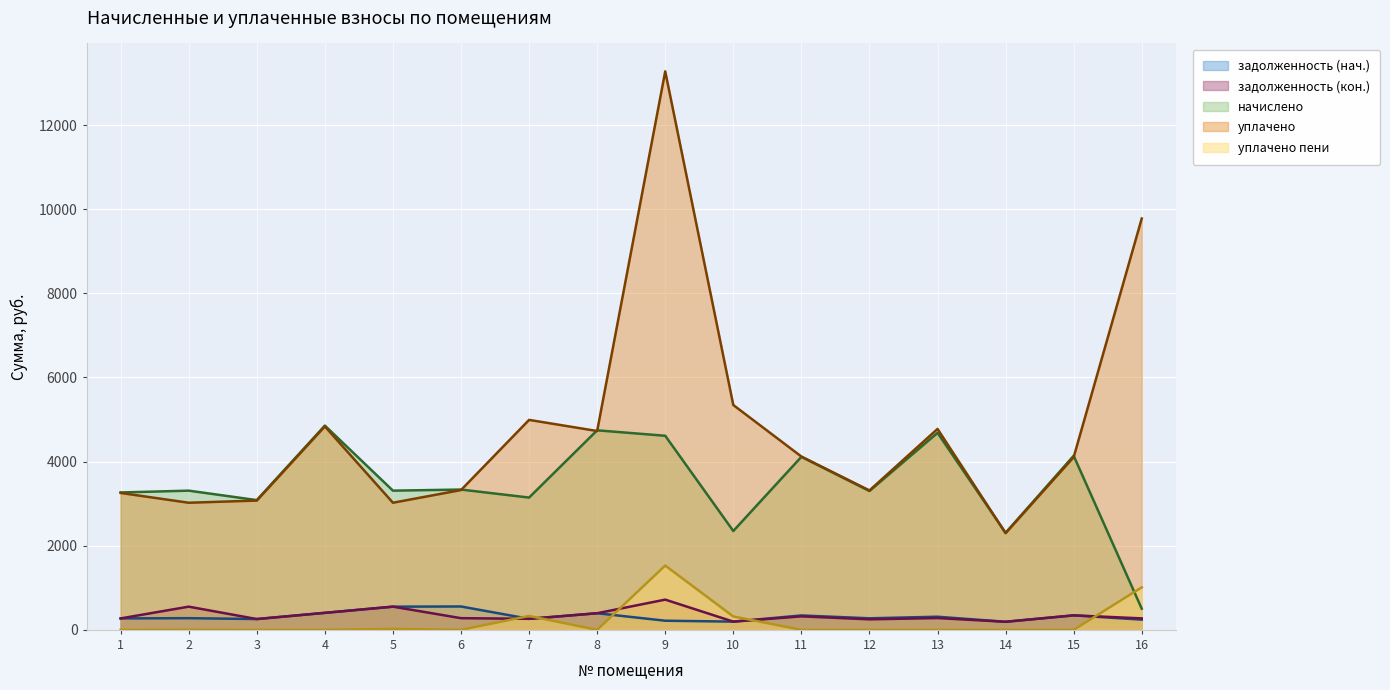

Rank the categories by задолженность (нач.) value from lowest to highest.

14, 10, 9, 16, 3, 7, 1, 12, 2, 13, 11, 15, 8, 4, 5, 6